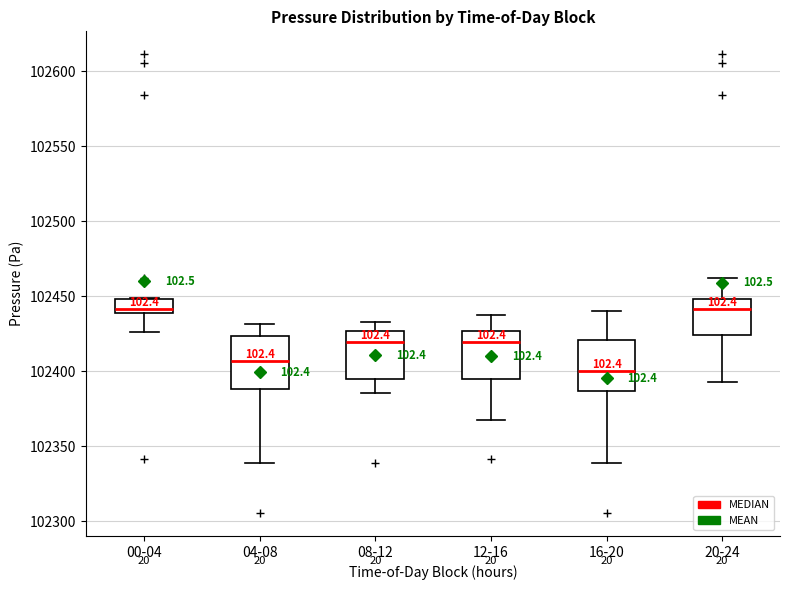

Which box's median line is the lowest?

16-20